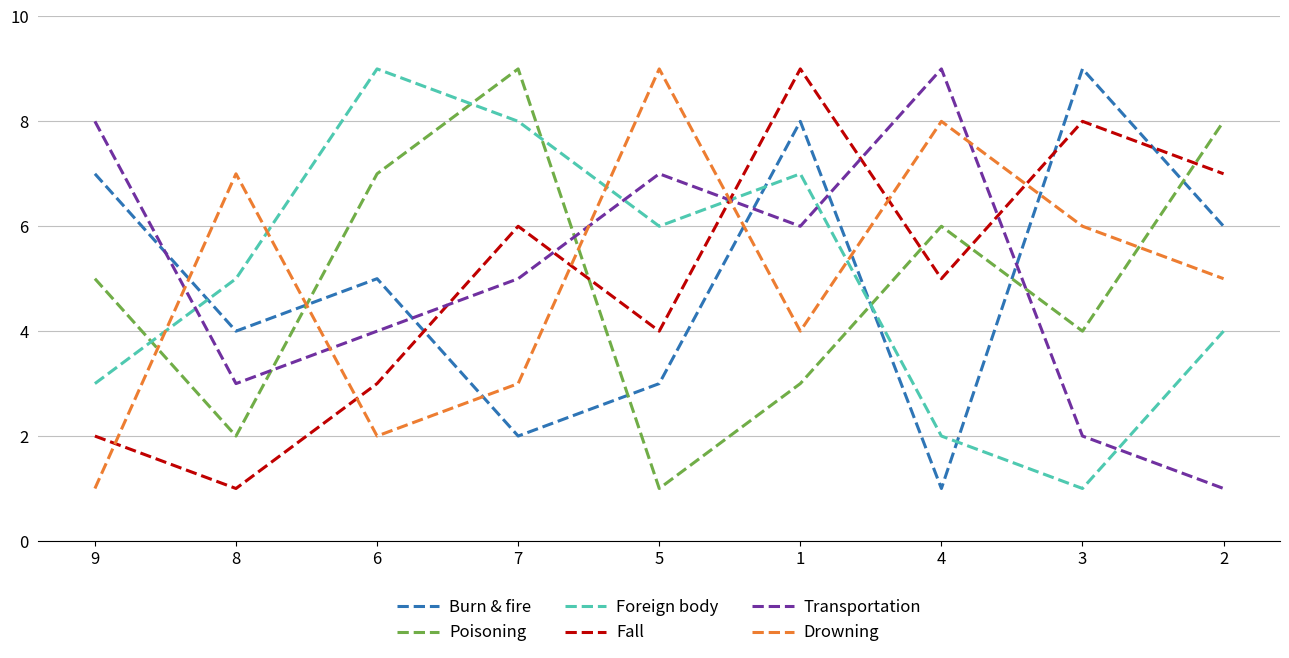

At which category is the sum across all series the highest?

1